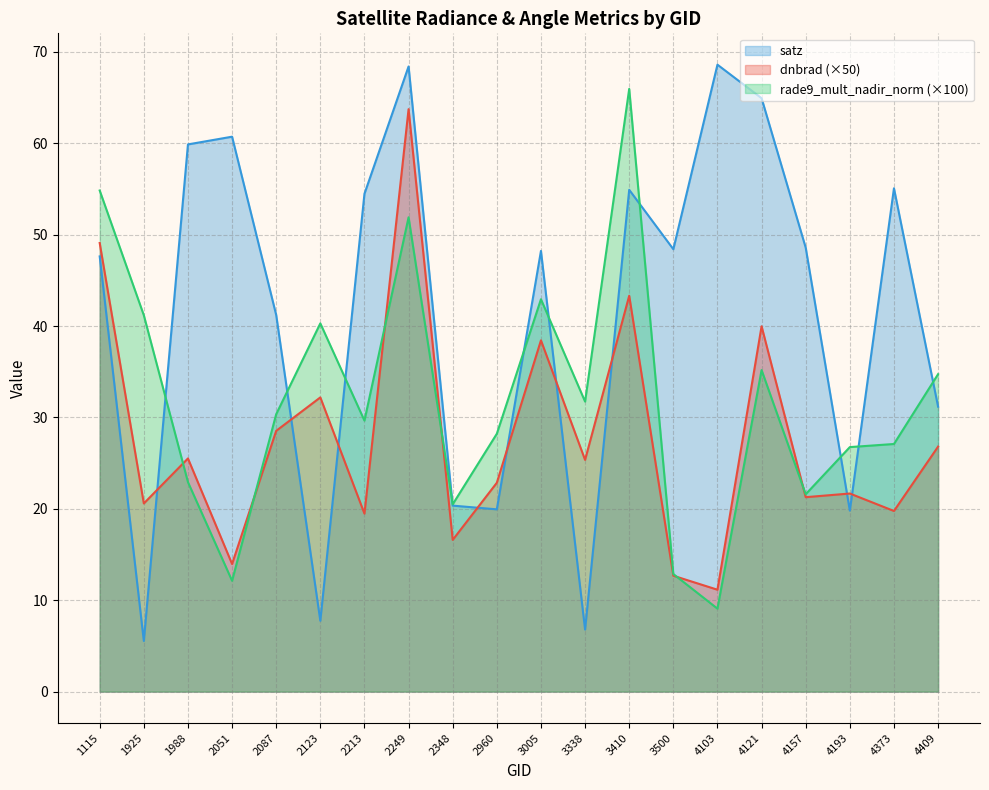

True or false: dnbrad has a value of 20.6 at 1925.

True